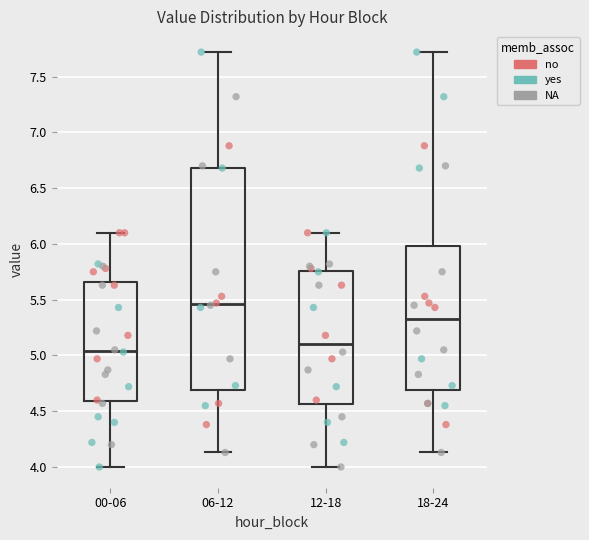

Where does the lower whisker of the box for 06-12 end on the y-axis? The values are not printed on the chart, so give them approximately, as read against the axis.

4.15